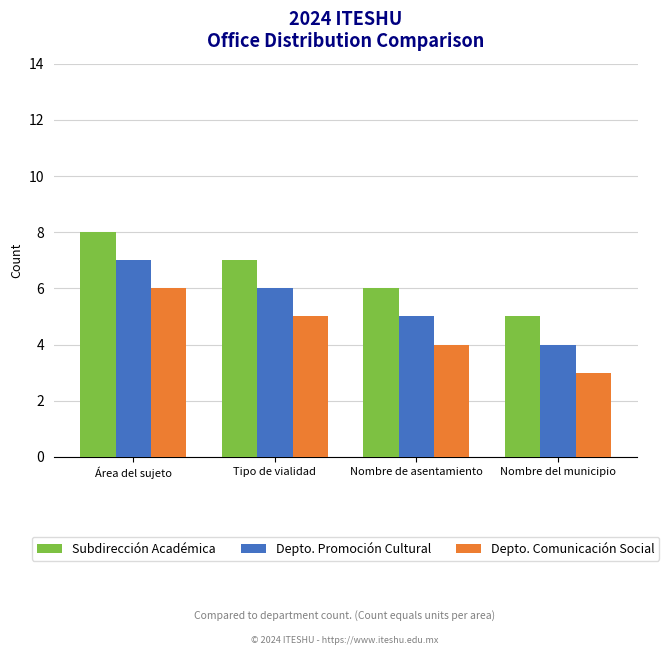

What is the sum of all Depto. Comunicación Social values?

18